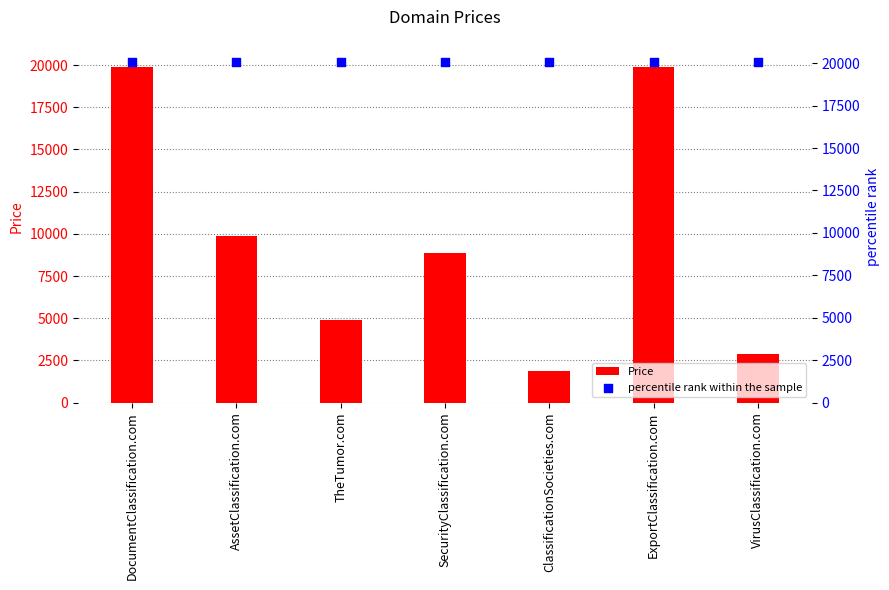

Which series contains the highest Y value?

percentile rank within the sample